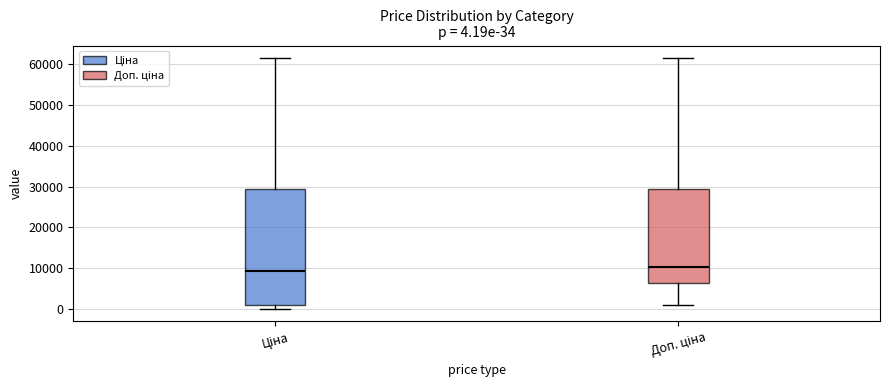

Which box's median line is the lowest?

Ціна